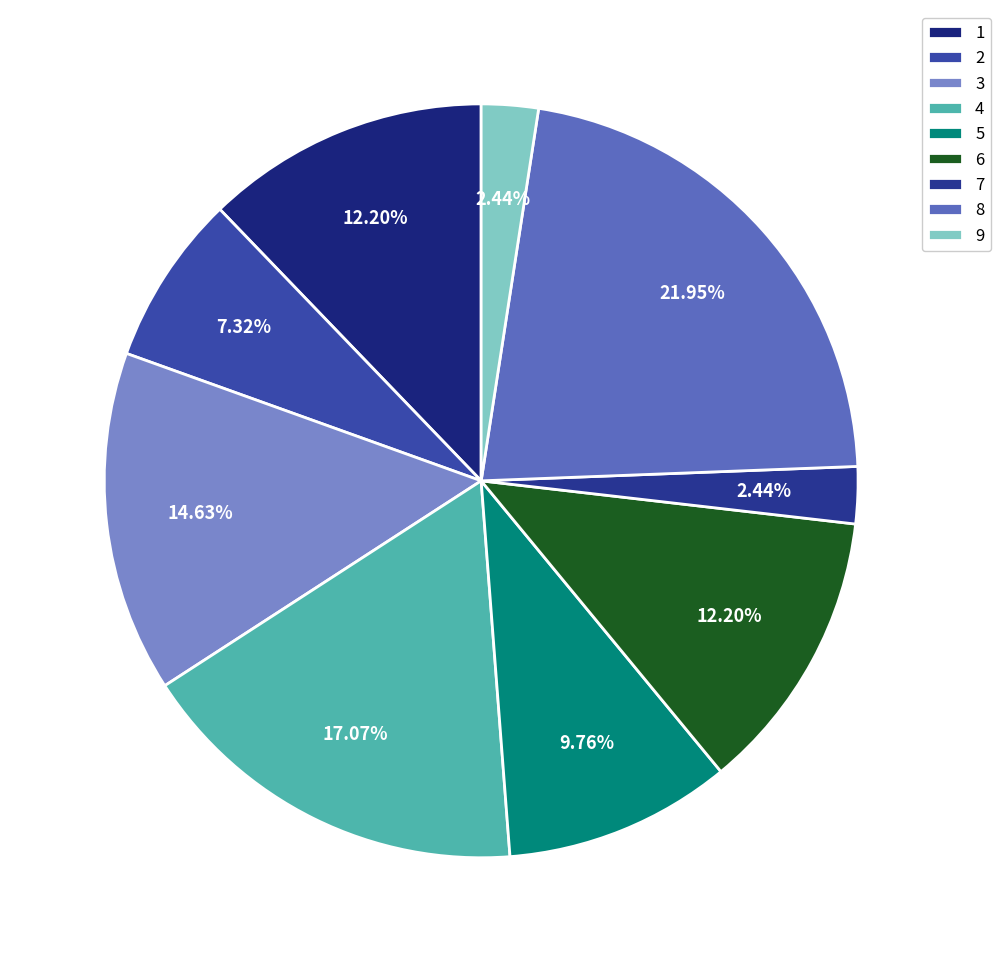

Count the number of slices in the pie.

9